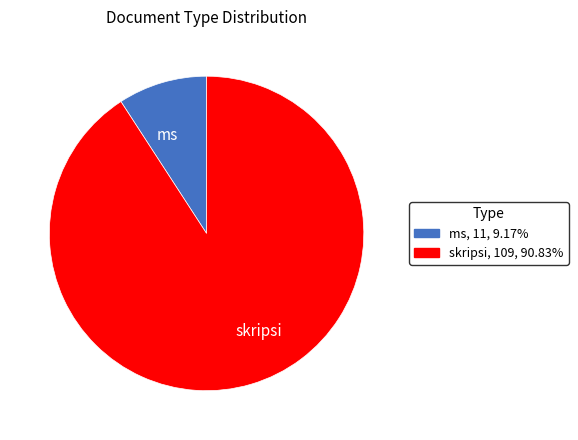

What is the ratio of the value at ms to the value at skripsi?

0.1